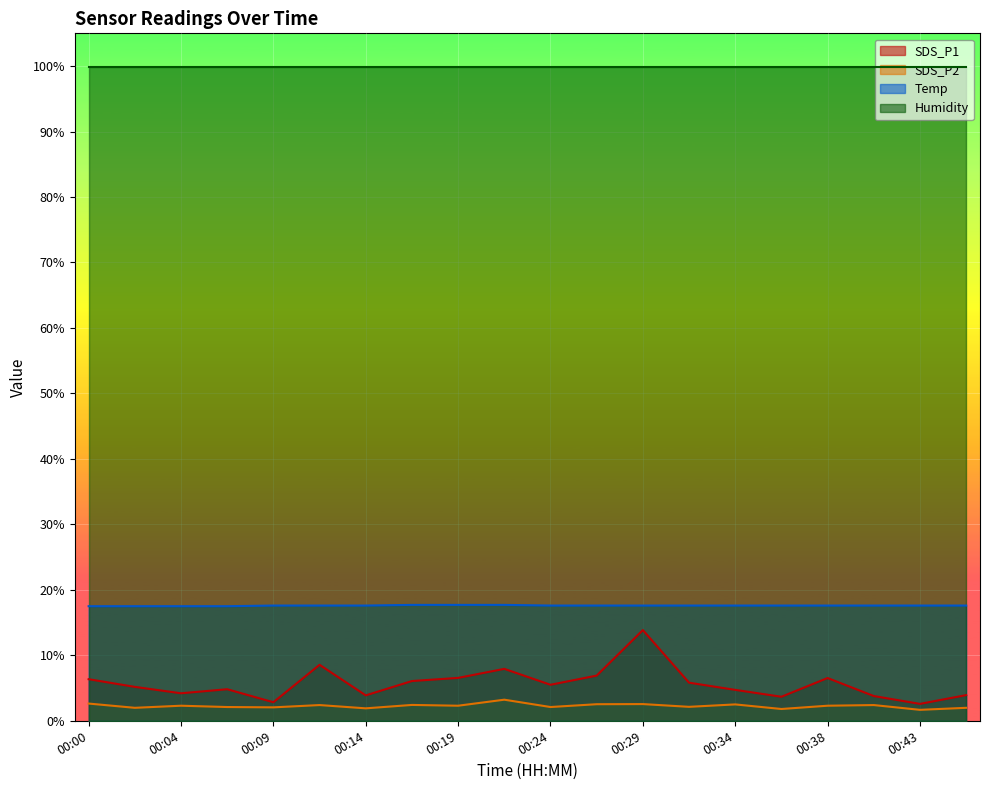

Rank the series by their maximum value, from highest to lowest.

Humidity, Temp, SDS_P1, SDS_P2